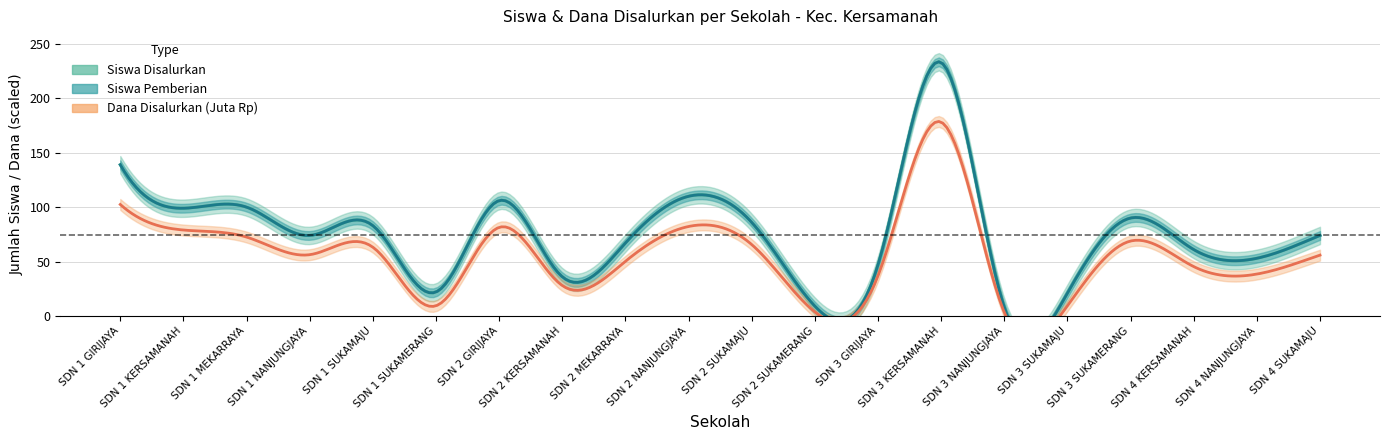

At which label does Siswa Disalurkan first exceed 74?

SDN 1 GIRIJAYA